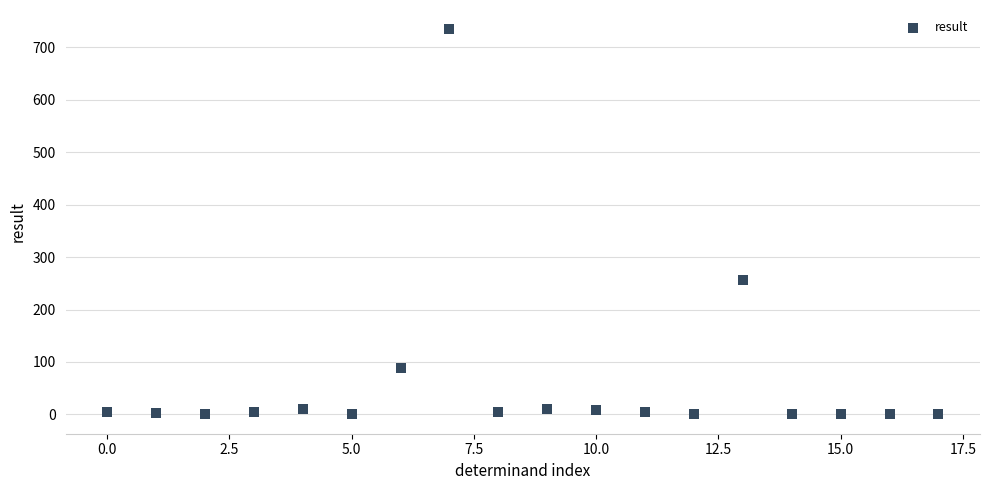

What Y value in the scatter plot is closest to 367?

257.0